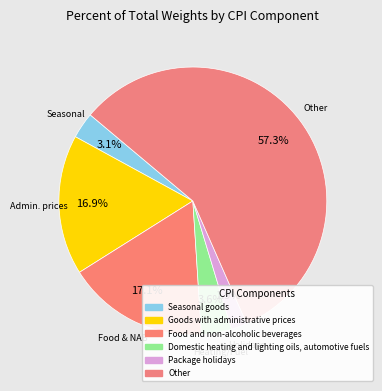

Which slice is the smallest?

Package holidays